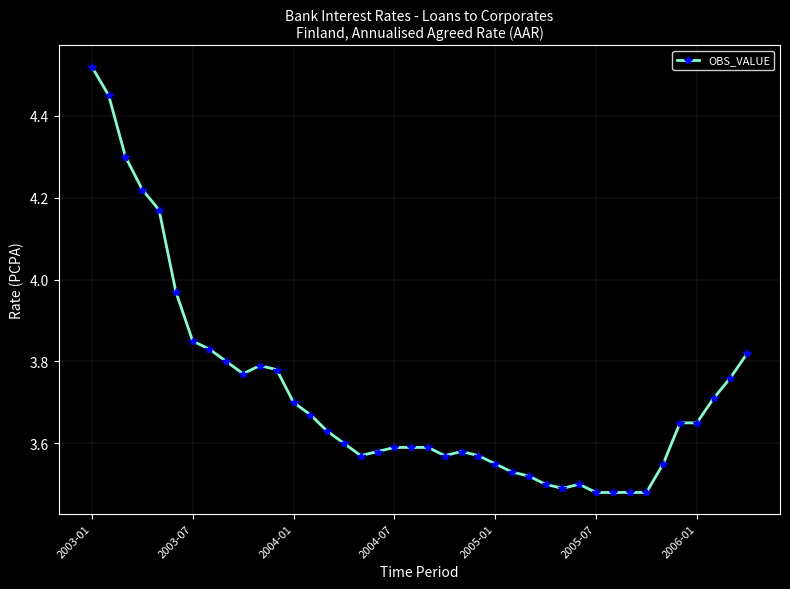

True or false: the data has more than 0 interior local peaks.

True